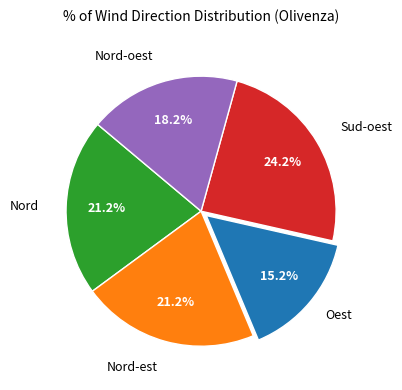

How many slices are in this pie chart?

5